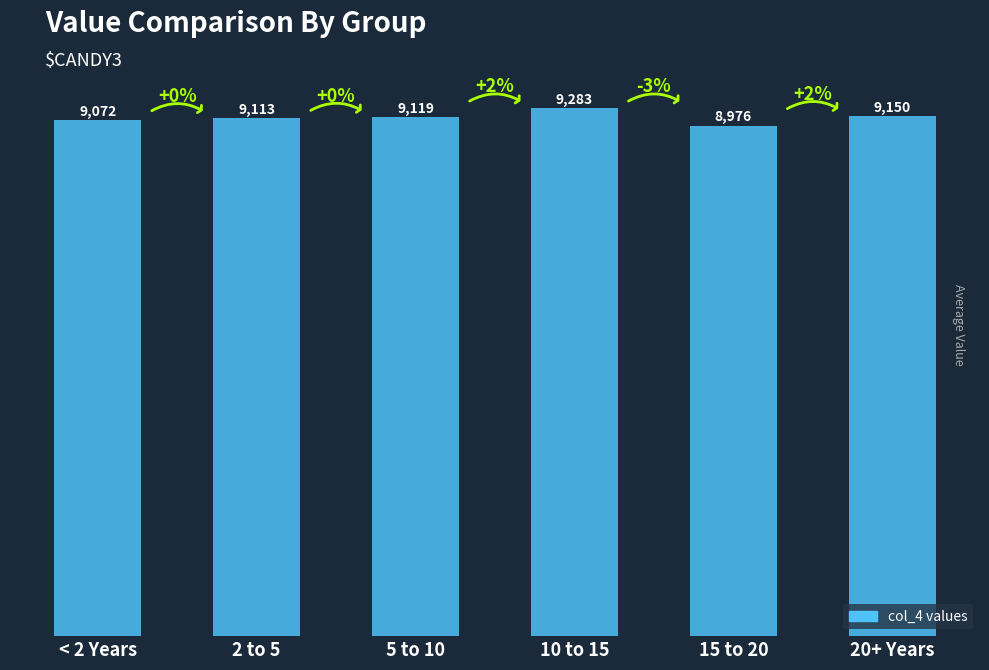

Is it true that the value at < 2 Years is 9072?

True